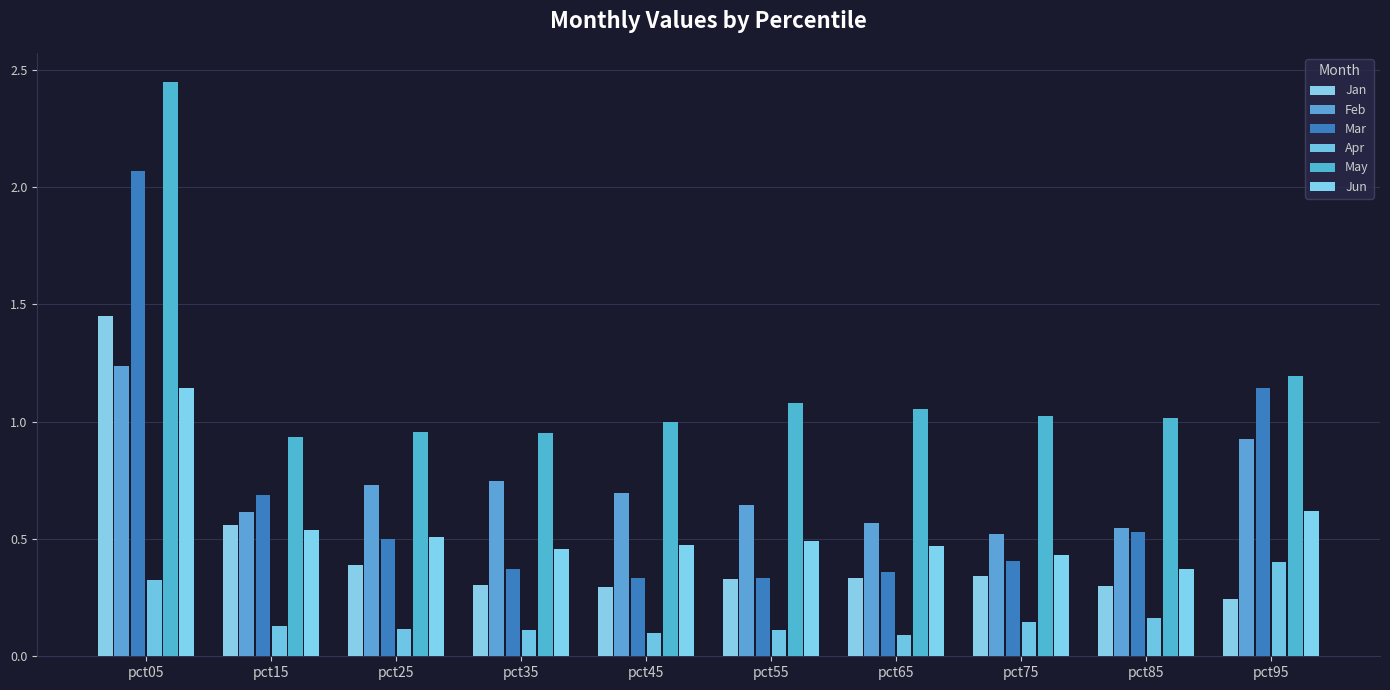

The Jun series shows 0.5 at pct55. True or false?

True